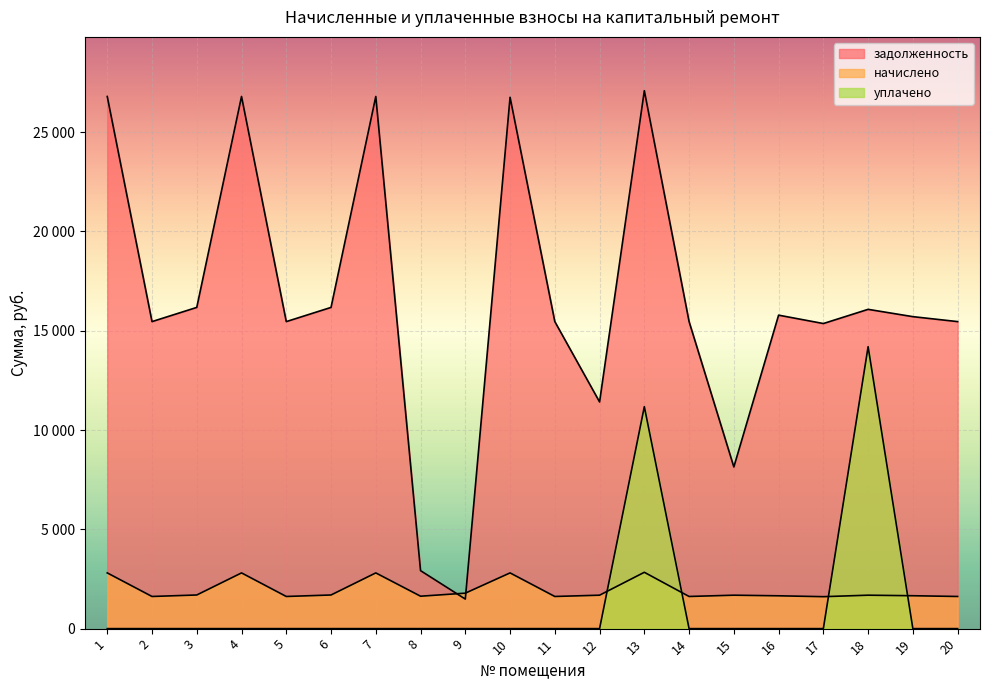

How many lines are shown in the chart?

3